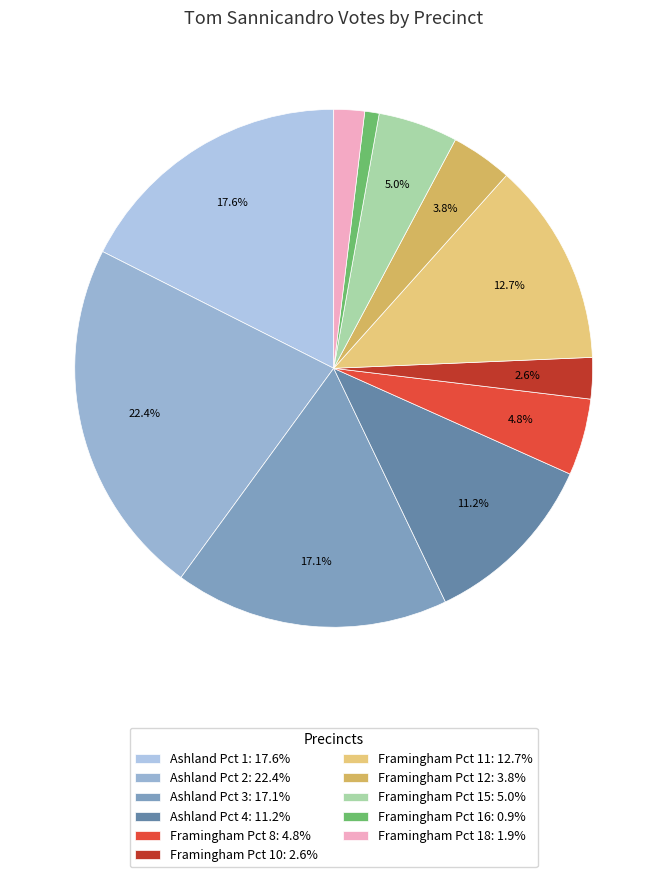

Combined, what portion of the pie is Framingham Pct 16 and Framingham Pct 10?

3.5%